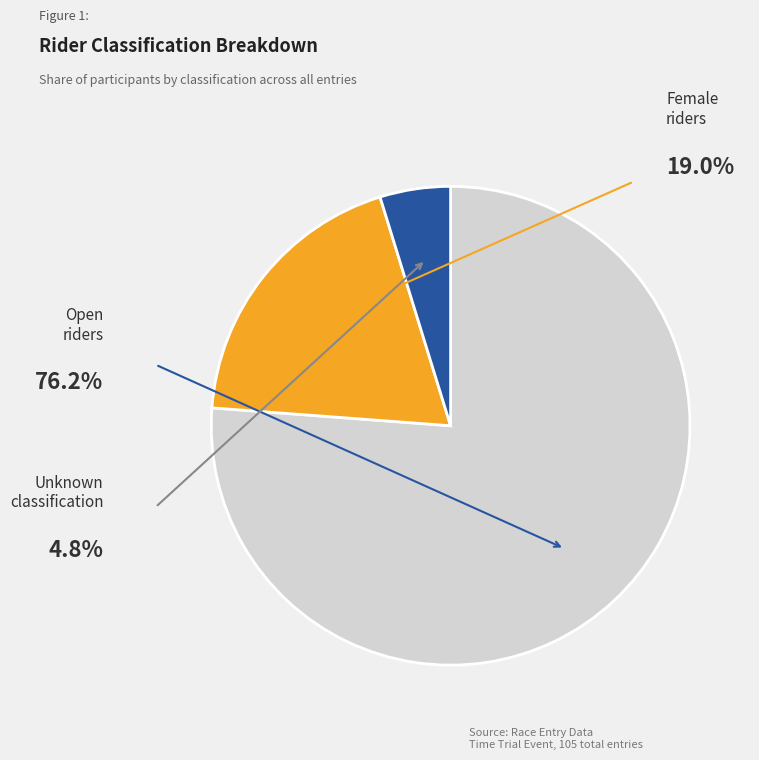

How many segments does this pie chart have?

3